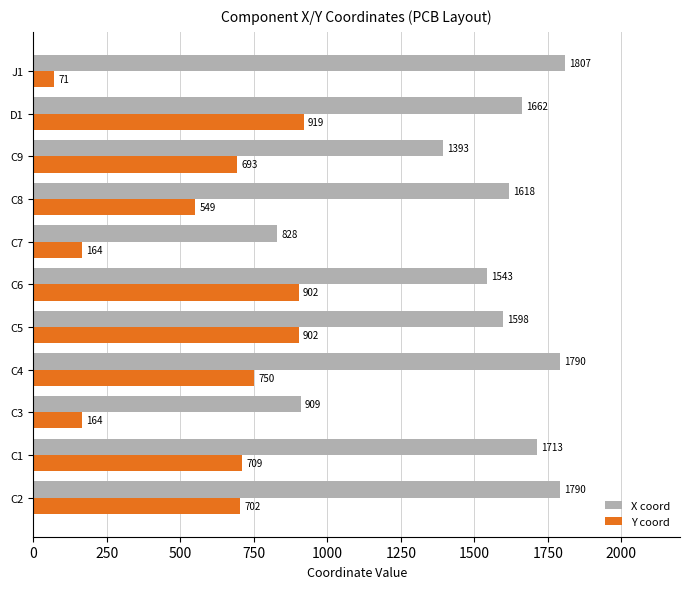

What is the difference between the maximum and second lowest values in the X coord series?

898